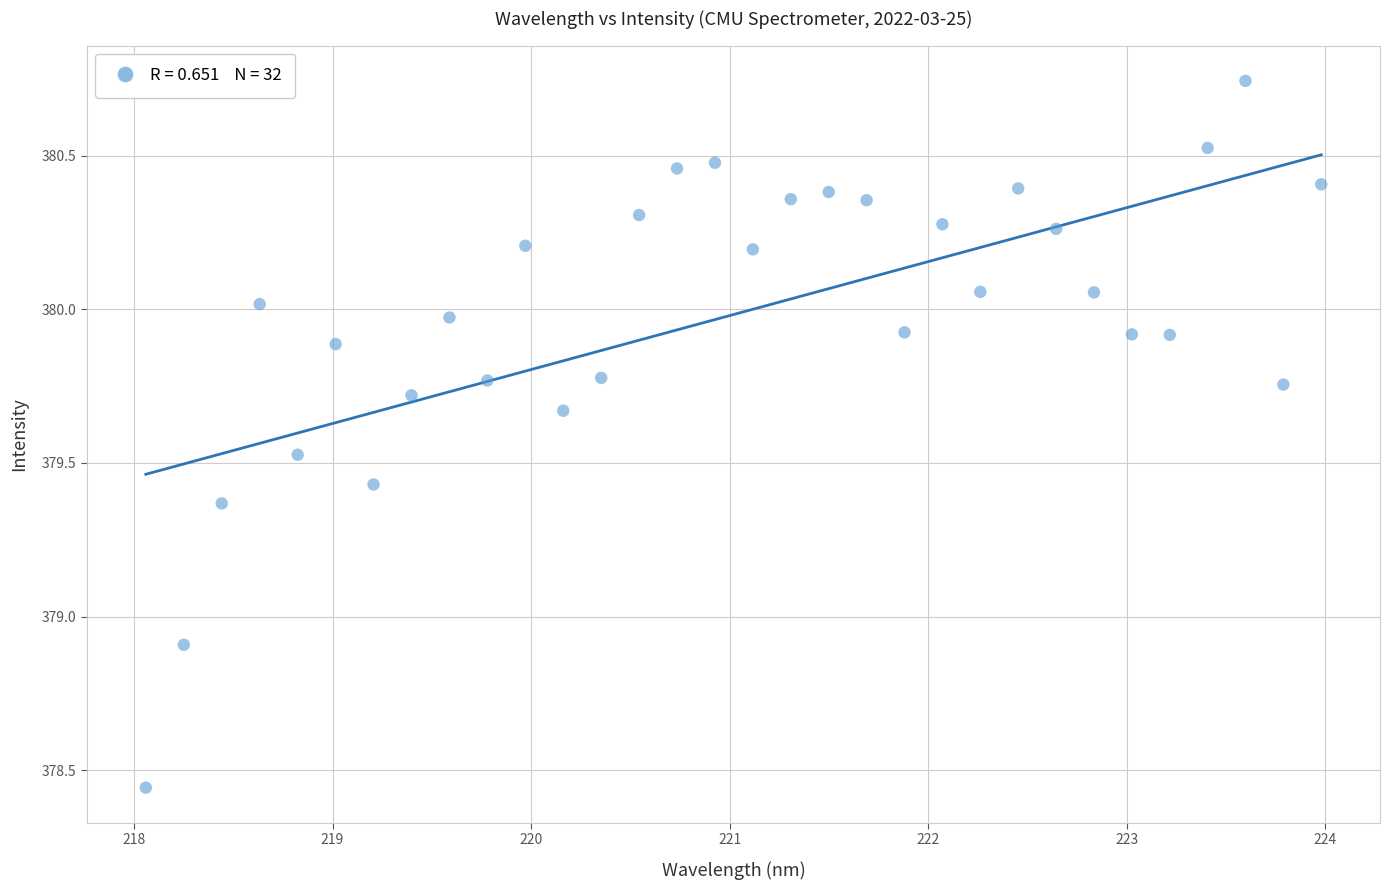

What is the range of X values (max minus min)?

5.9